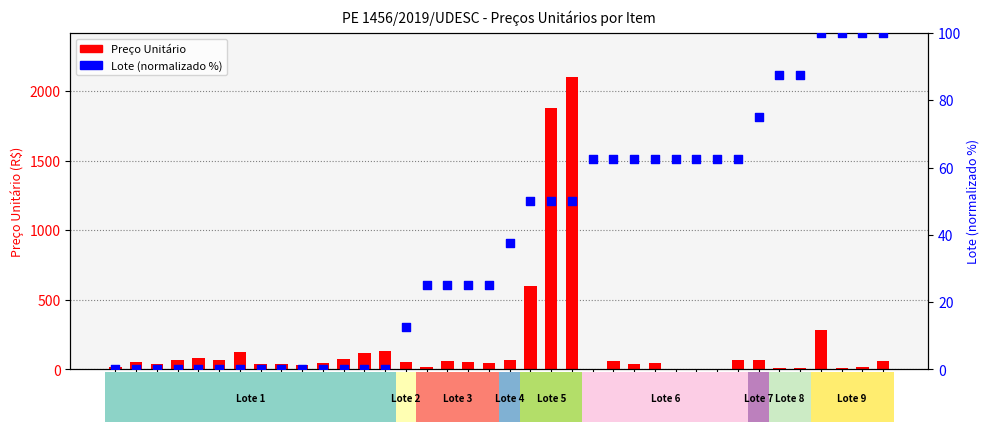

Which series reaches the minimum Y coordinate?

Lote (norm %)